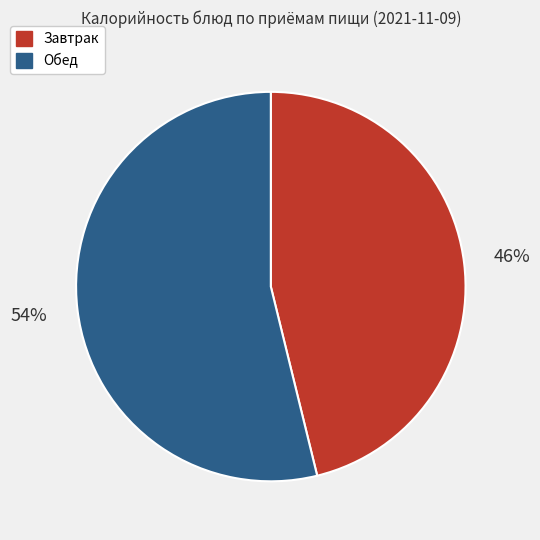

To the nearest percent, what is the difference between the largest and smallest slice percentages?

8%